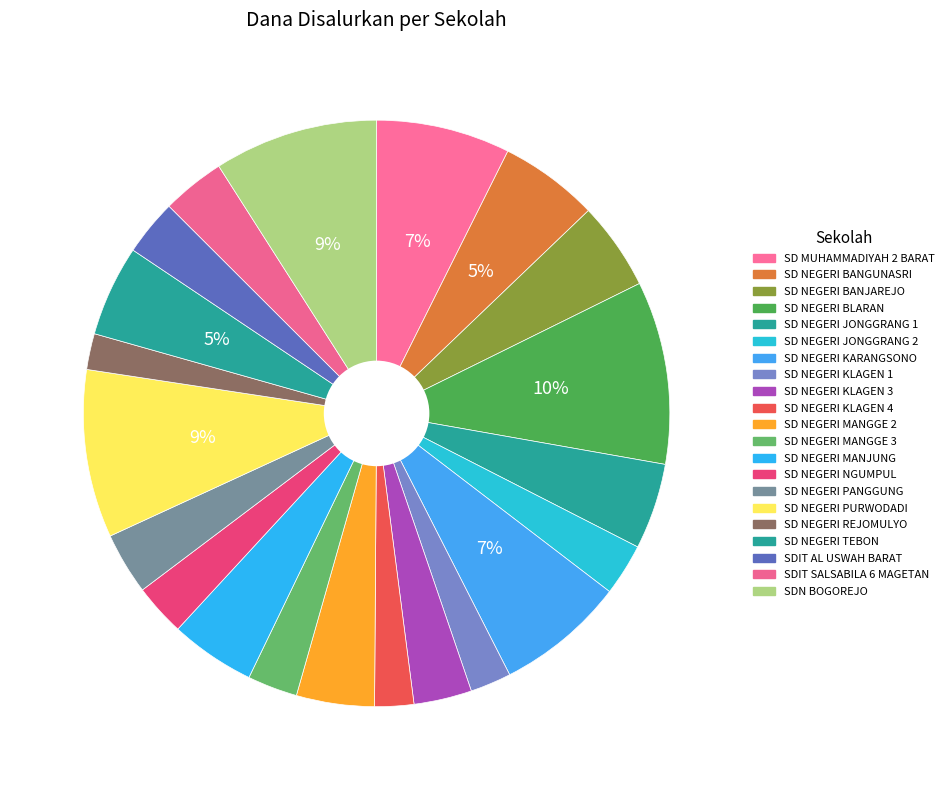

To the nearest percent, what is the difference between the largest and smallest slice percentages?

8%